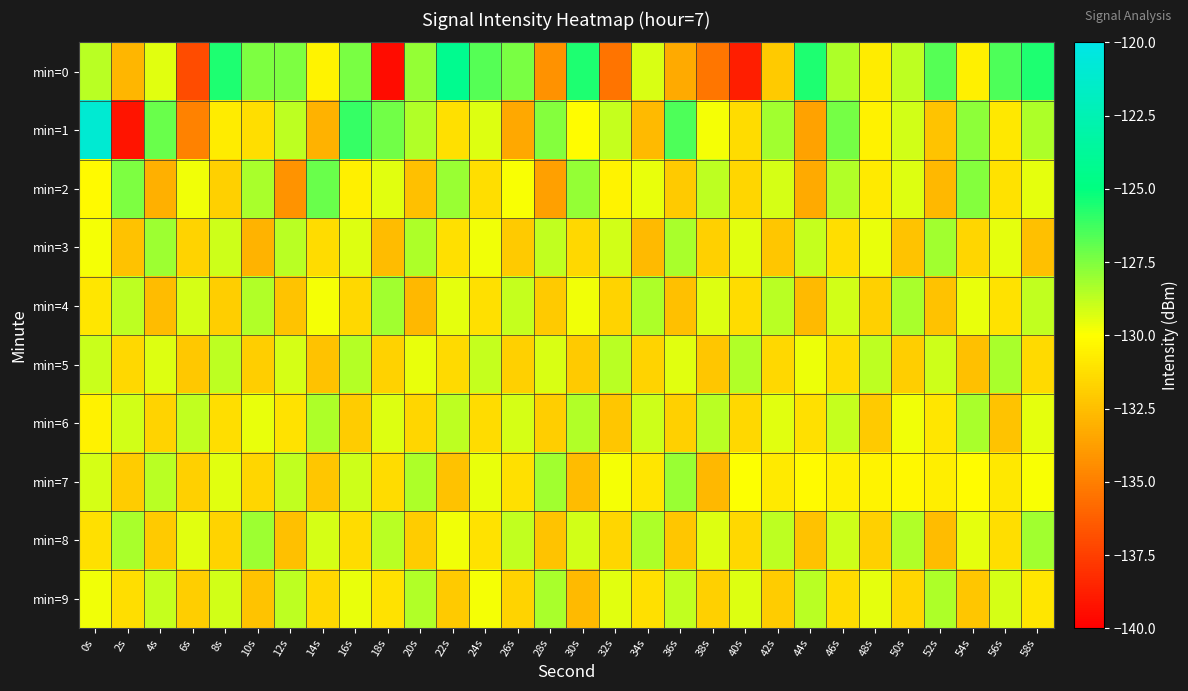

Rank the series at 58s from lowest to highest value.

min=3, min=5, min=9, min=7, min=2, min=6, min=4, min=1, min=8, min=0